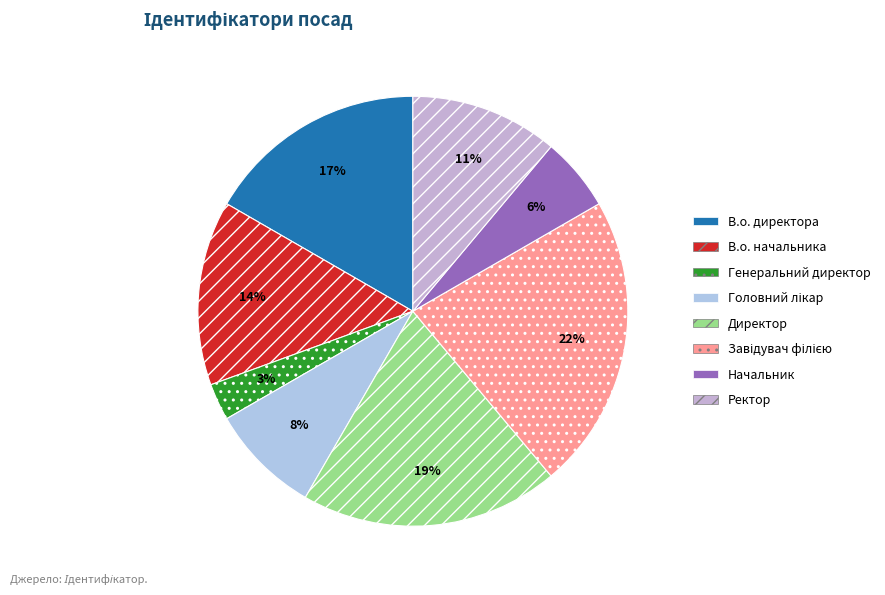

How many segments does this pie chart have?

8